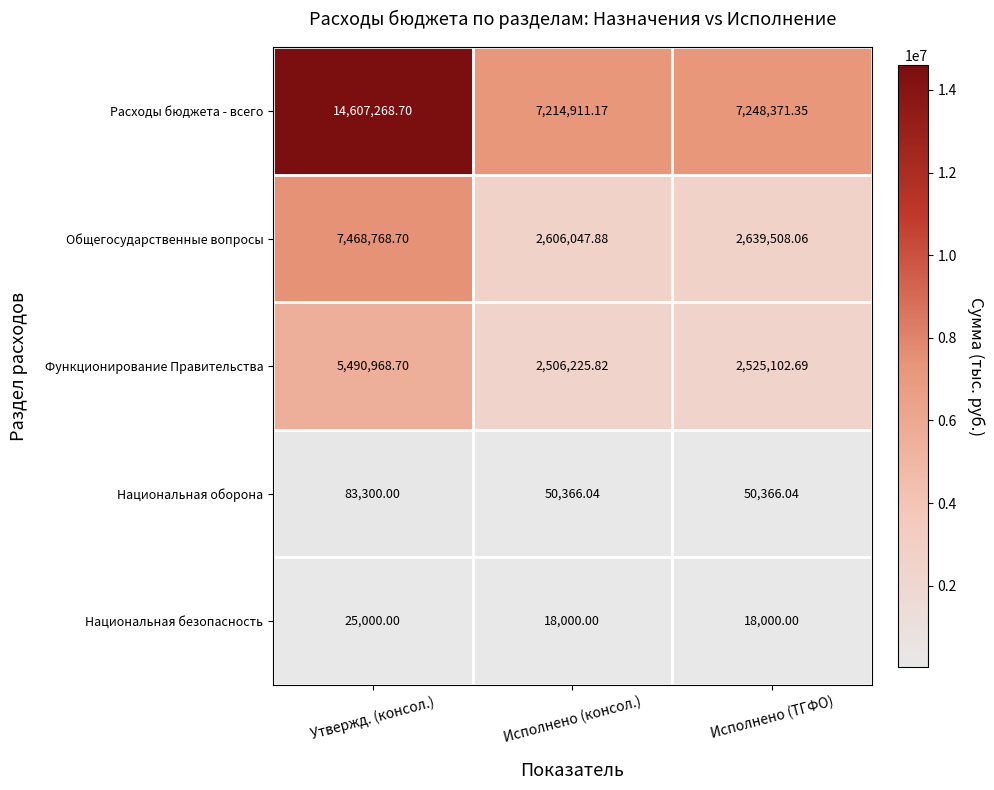

Which label corresponds to the largest value in the chart?

Утвержд. (консол.)